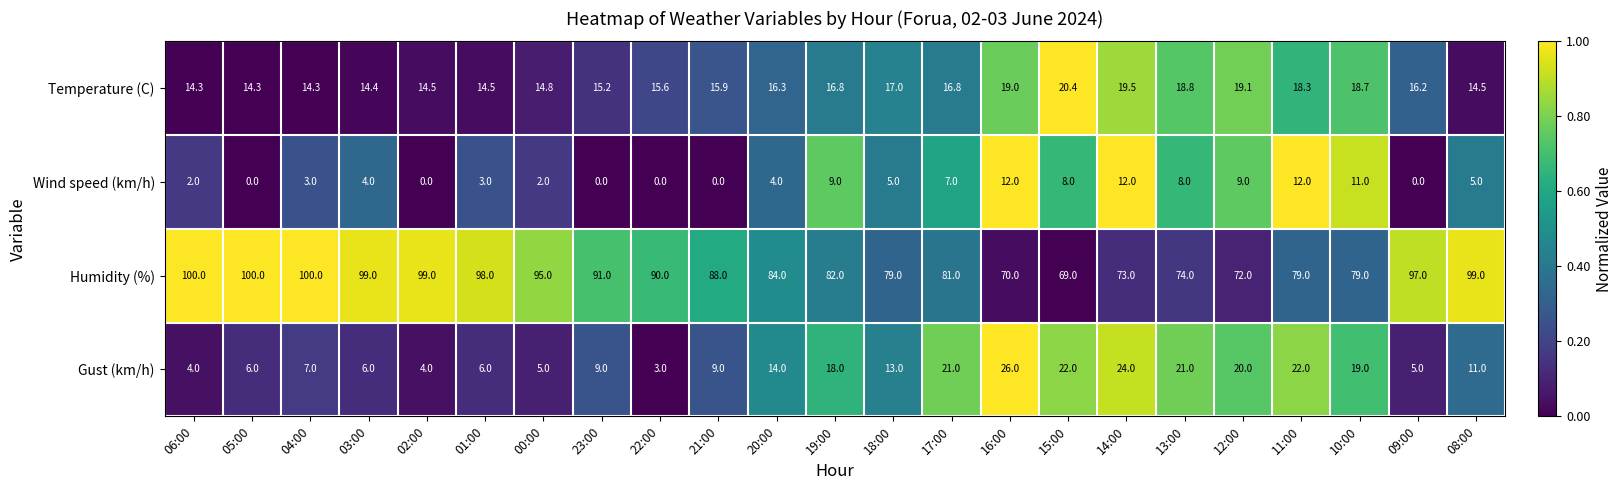

What is the average value of the Wind speed (km/h) series?

5.0